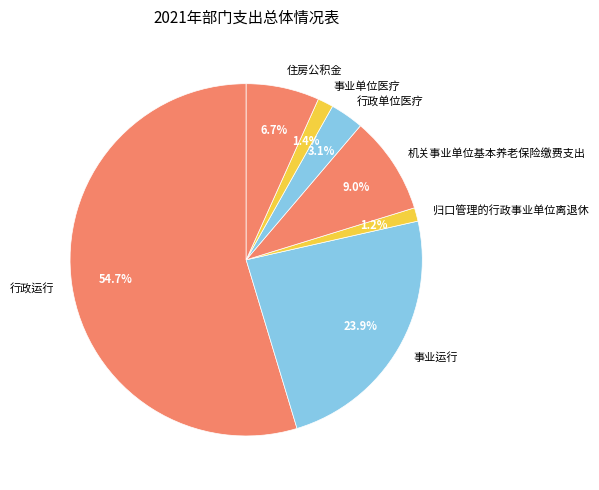

The 事业运行 slice represents 12% of the pie. True or false?

False